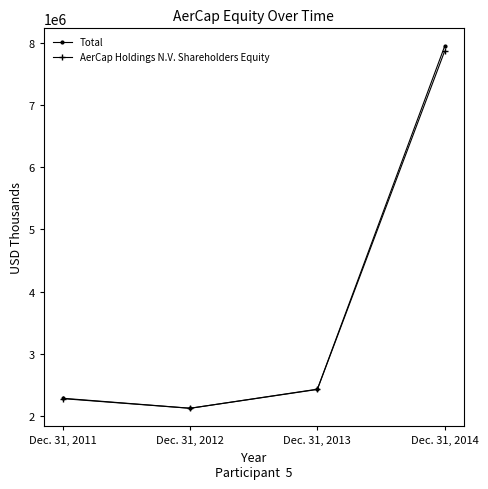

At which label does AerCap Holdings N.V. Shareholders Equity reach its peak?

Dec. 31, 2014